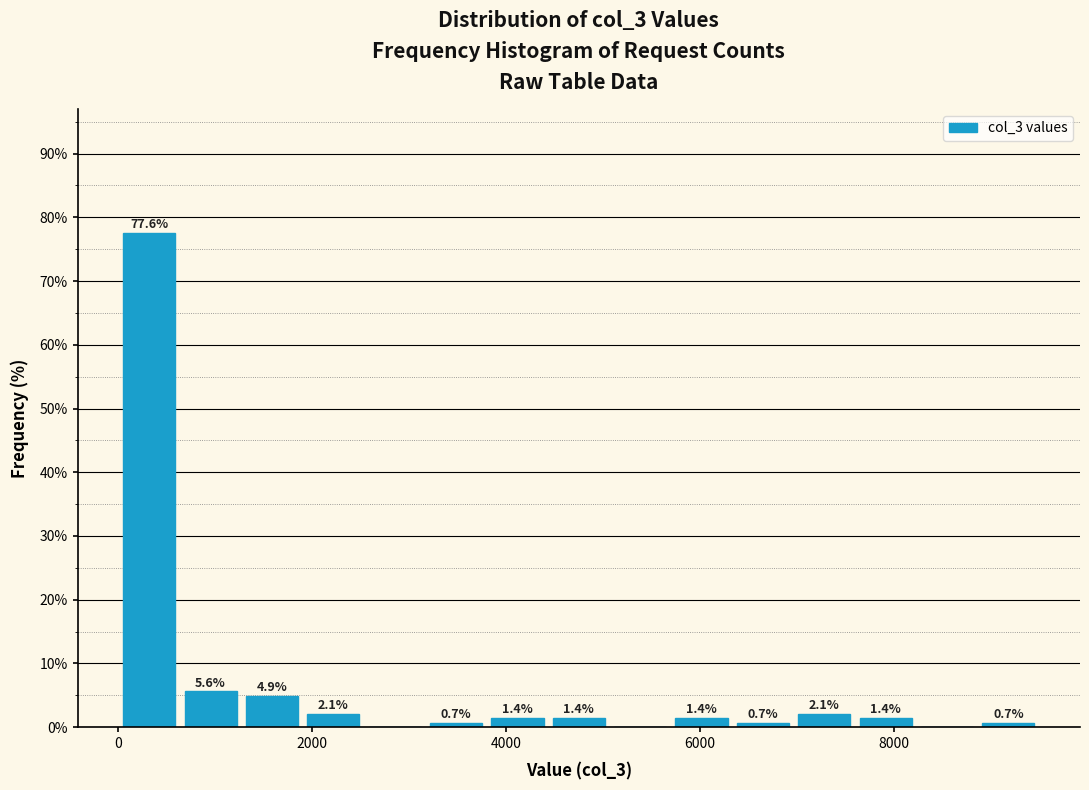

Around what value on the x-axis is the tallest bar? Give the approximate position of its centre, as read against the axis.

400